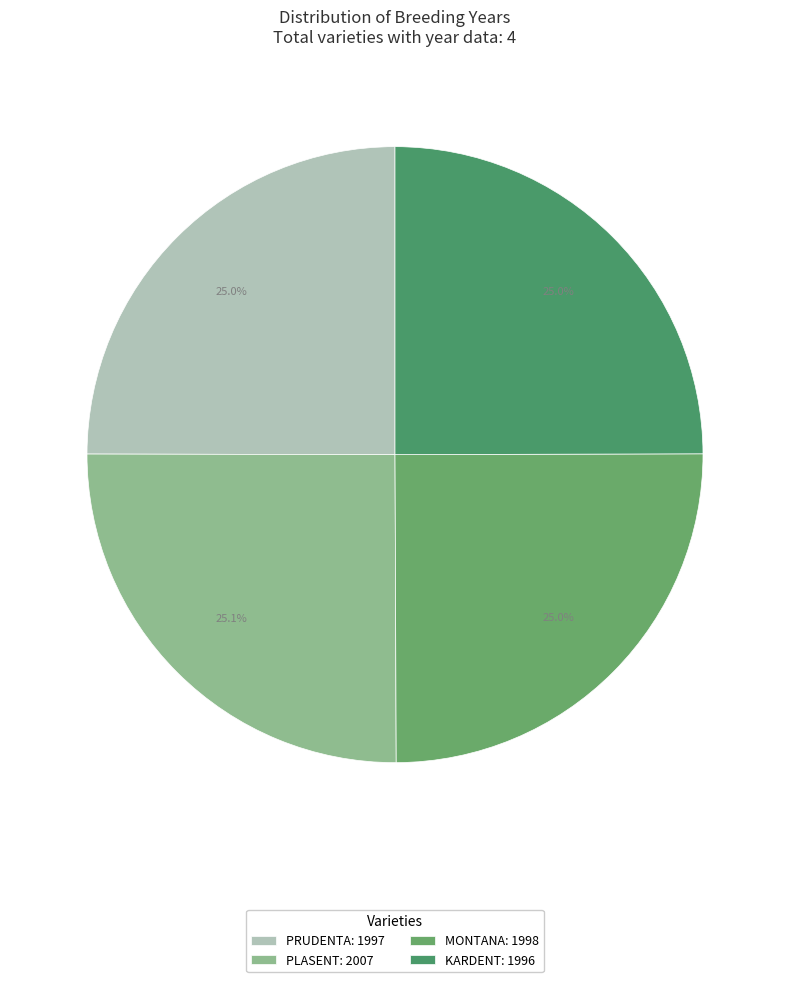

What percentage is the KARDENT slice, to the nearest percent?

25%